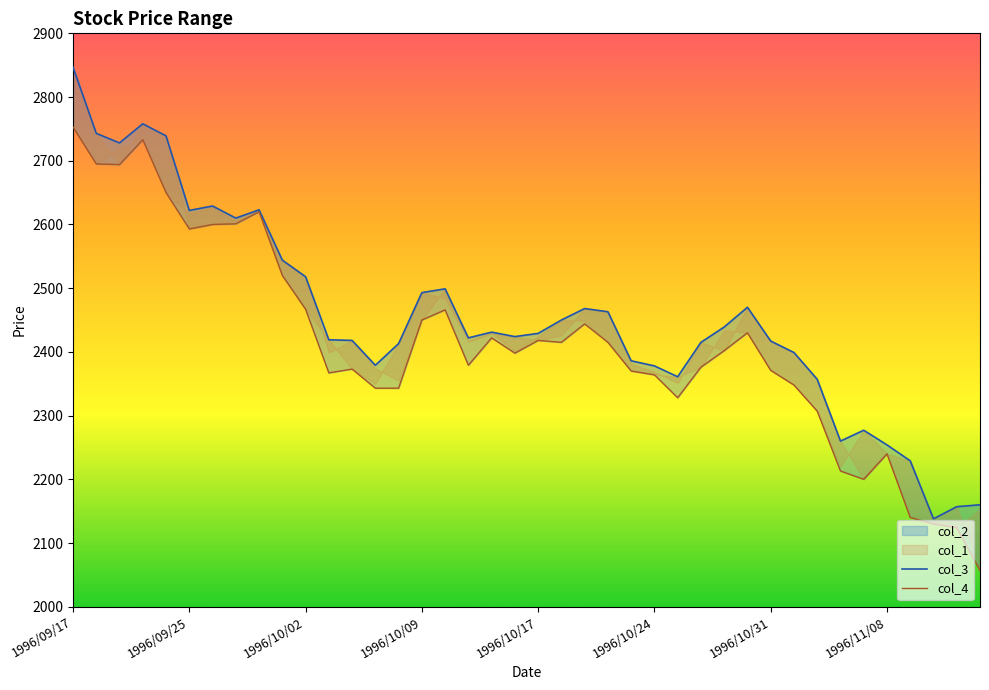

Does the chart have visible grid lines?

No